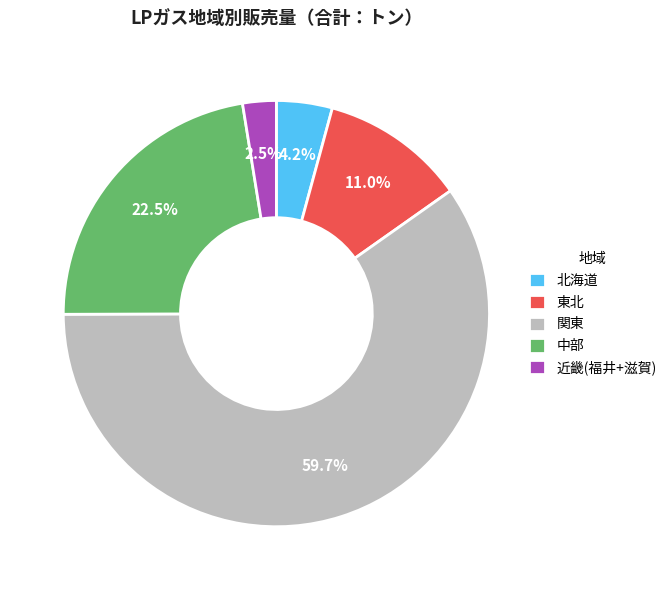

Which category has the smallest portion of the pie?

近畿(福井+滋賀)